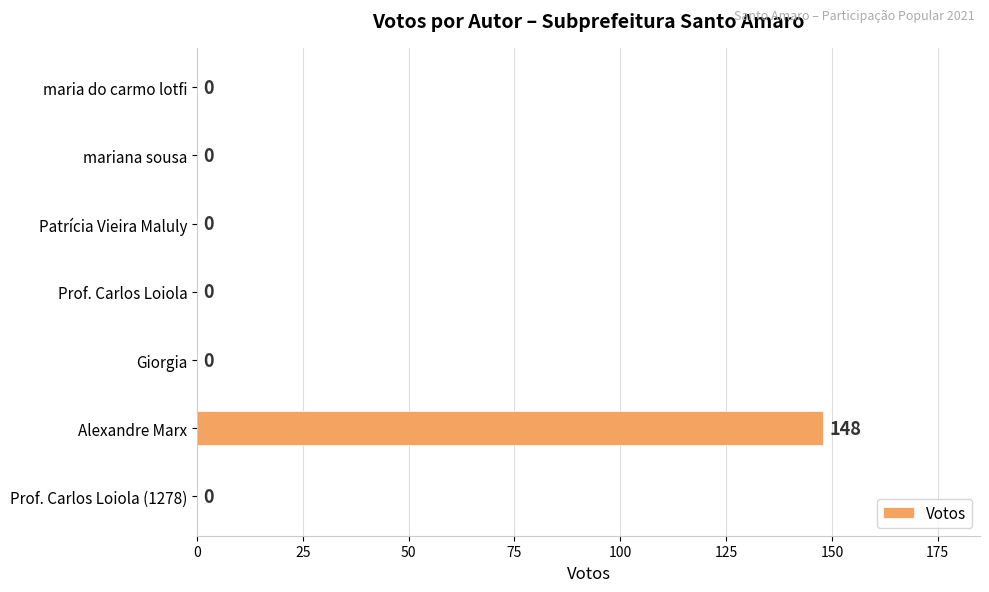

What is the sum of the values at Alexandre Marx and Prof. Carlos Loiola (1278)?

148